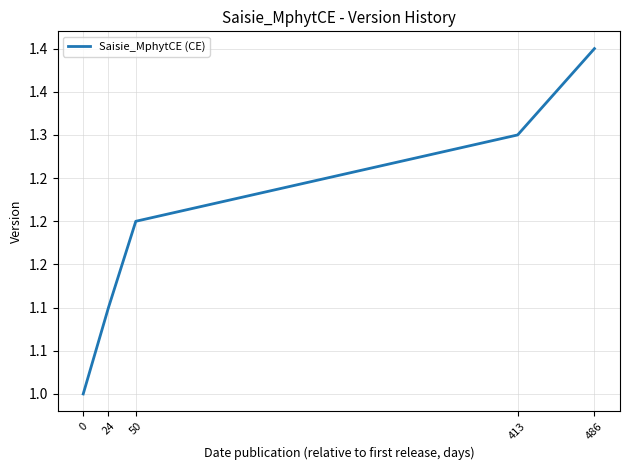

What is the average value?

1.2